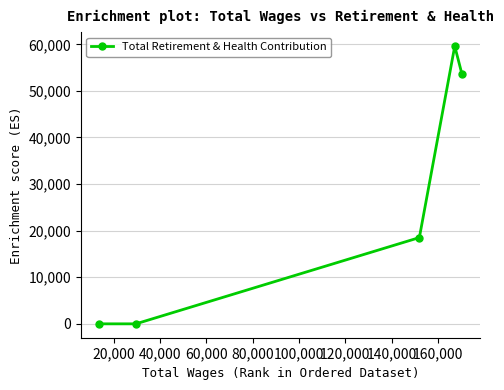

What is the maximum value shown in the chart?

59603